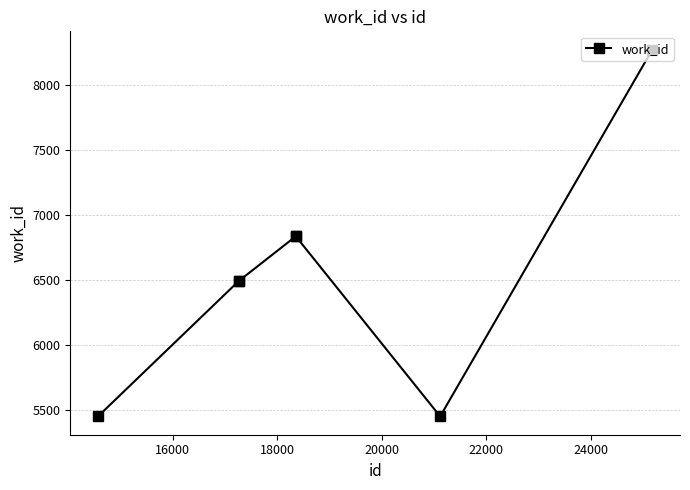

What is the maximum value shown in the chart?

8272